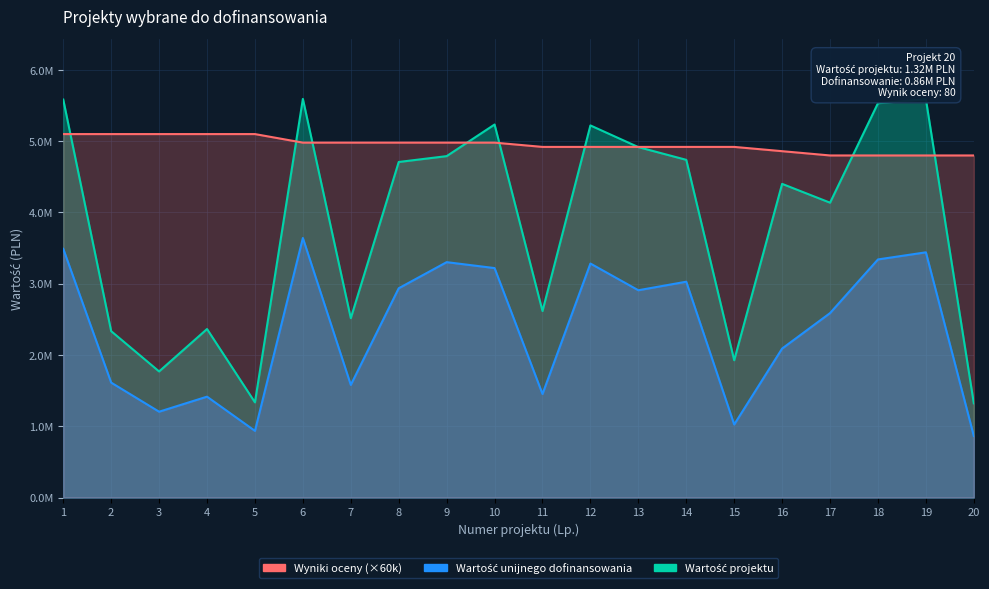

Reading right to left, transcribe all the data shown in this chart.

Wartość projektu: 20=1322255.9	19=5588629.9	18=5533151.0	17=4137446.4	16=4401316.5	15=1926762.9	14=4738517.4	13=4917160.0	12=5221383.8	11=2617050.0	10=5234172.1	9=4790539.1	8=4708470.0	7=2516742.0	6=5593693.5	5=1335750.0	4=2364669.0	3=1769519.6	2=2334706.6	1=5584291.6
Wartość unijnego dofinansowania: 20=864428.9	19=3440922.8	18=3341002.0	17=2588108.8	16=2090596.9	15=1024968.1	14=3028589.6	13=2908709.7	12=3283562.5	11=1453150.0	10=3219774.8	9=3302971.8	8=2936541.1	7=1580723.5	6=3641921.6	5=935735.9	4=1415628.0	3=1204556.1	2=1612849.2	1=3490056.0
Wyniki oceny: 20=4800000.0	19=4800000.0	18=4800000.0	17=4800000.0	16=4860000.0	15=4920000.0	14=4920000.0	13=4920000.0	12=4920000.0	11=4920000.0	10=4980000.0	9=4980000.0	8=4980000.0	7=4980000.0	6=4980000.0	5=5100000.0	4=5100000.0	3=5100000.0	2=5100000.0	1=5100000.0